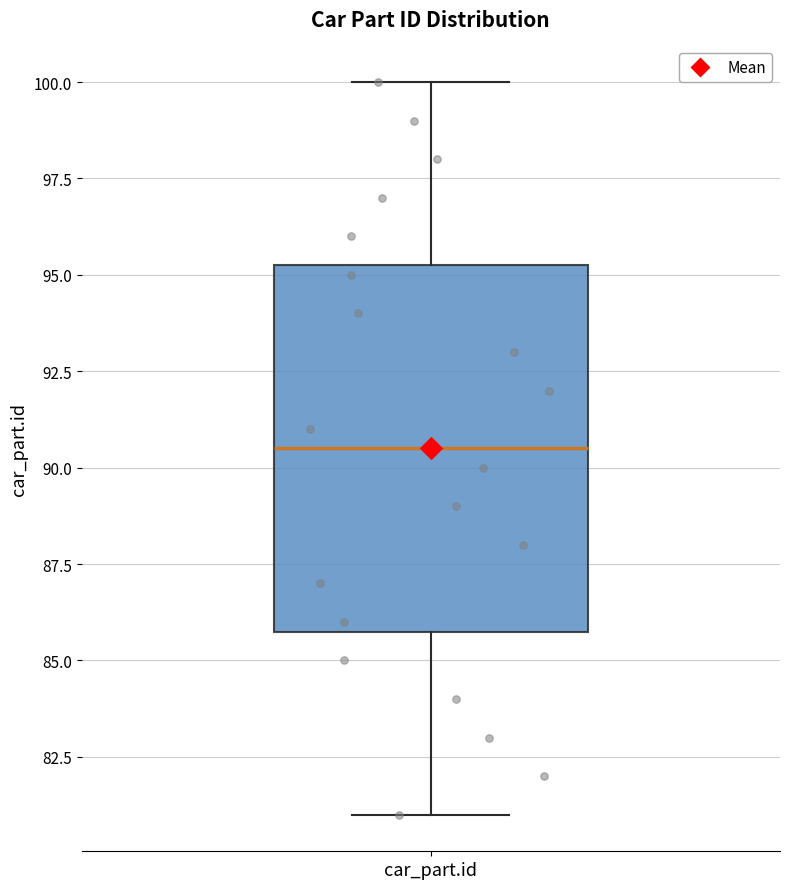

Where does the upper whisker of the box for car_part.id end on the y-axis? The values are not printed on the chart, so give them approximately, as read against the axis.

100.0